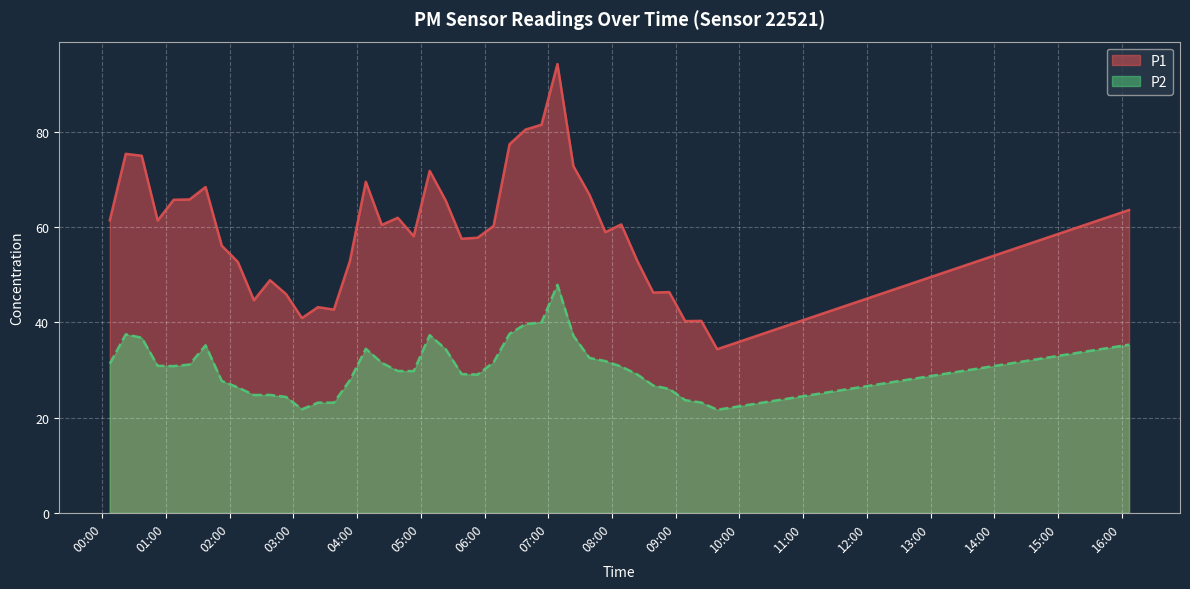

What is the minimum value for P2?

21.6